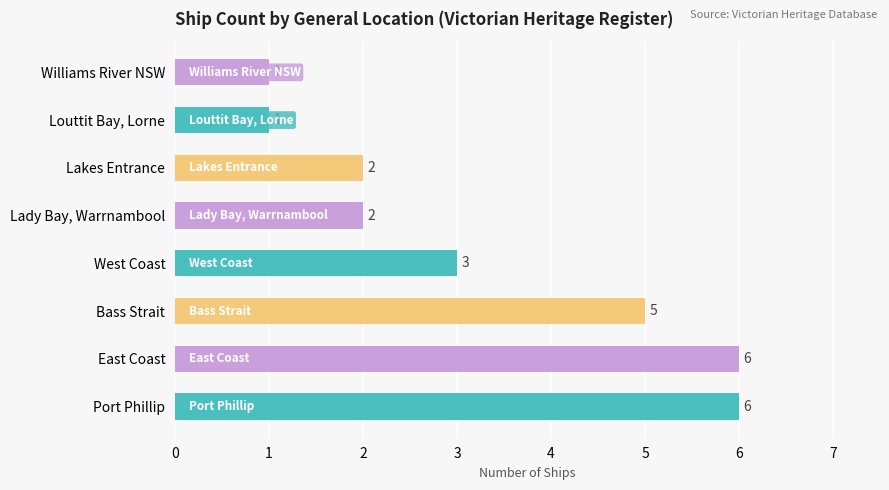

How many categories are shown in the chart?

8